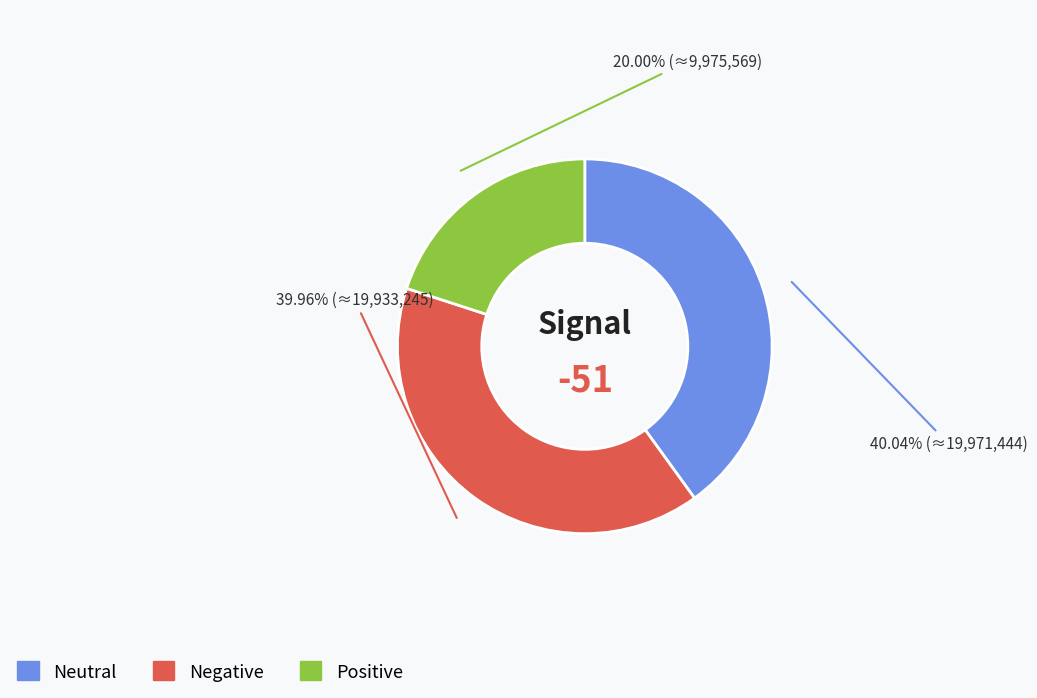

Does any single category account for the majority?

No